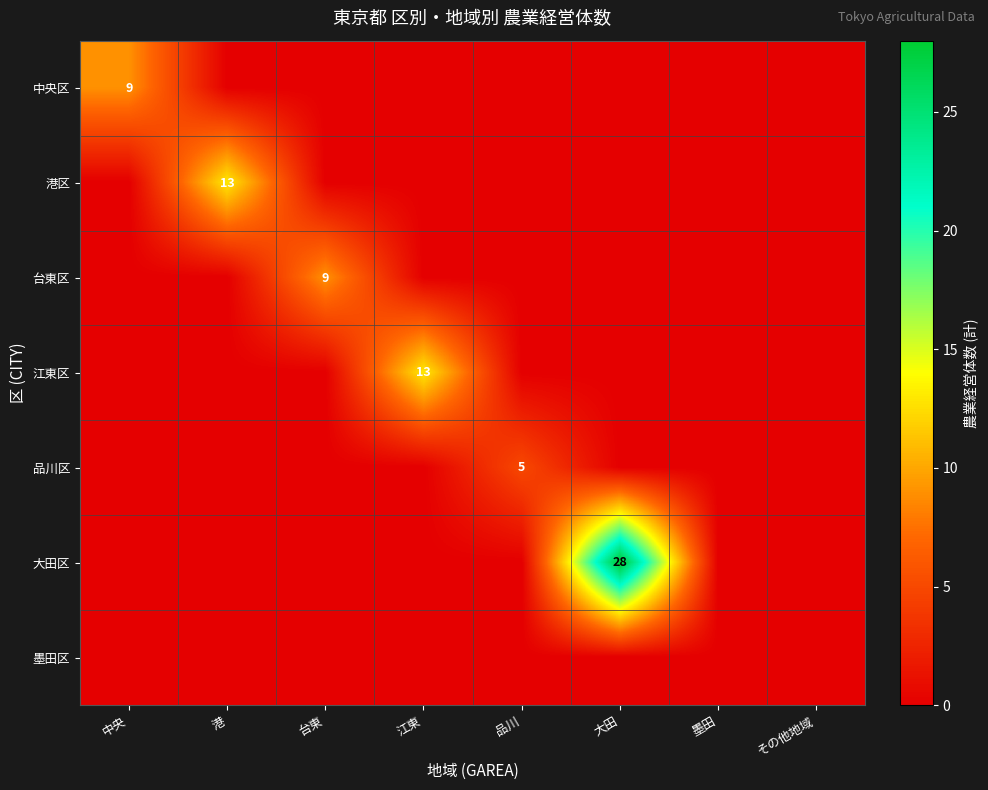

Which series has the largest total across all categories?

大田区